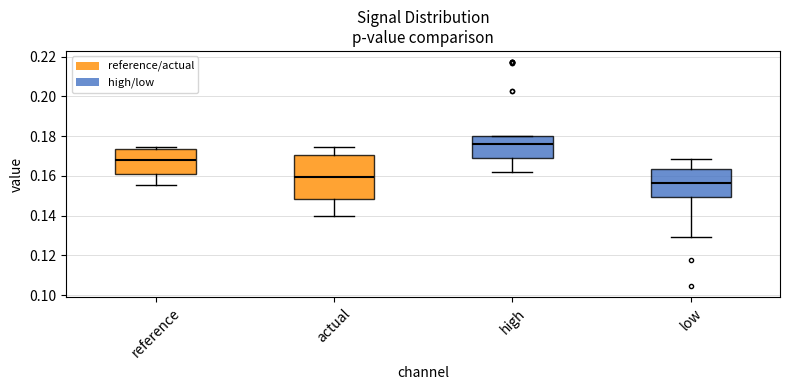

Which box's median line is the highest?

high